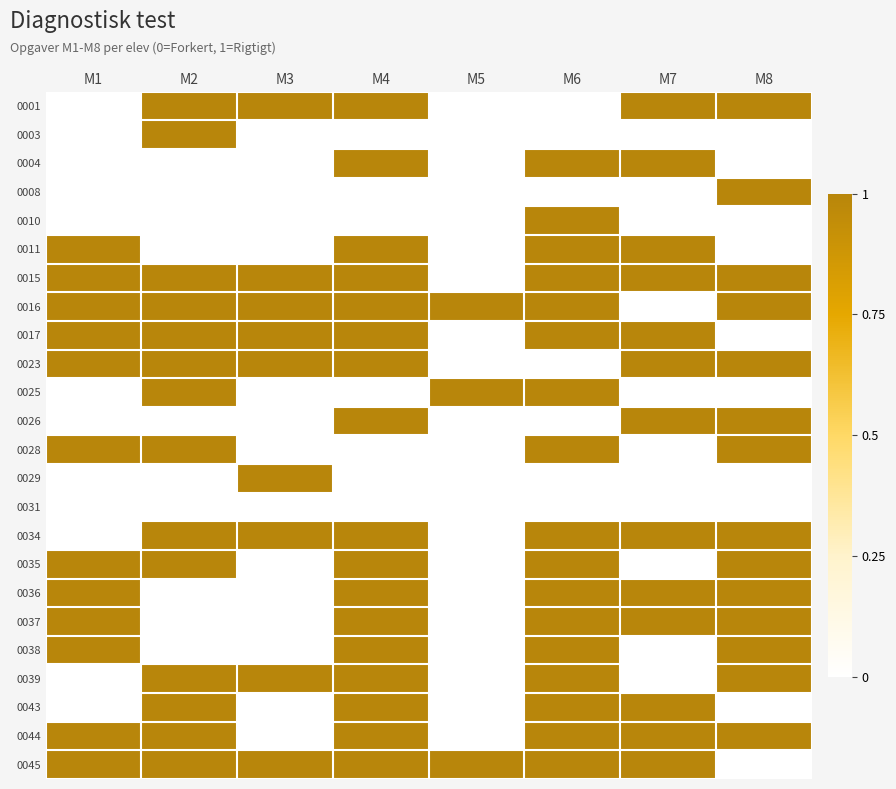

What is the total value across all series at M8?

14